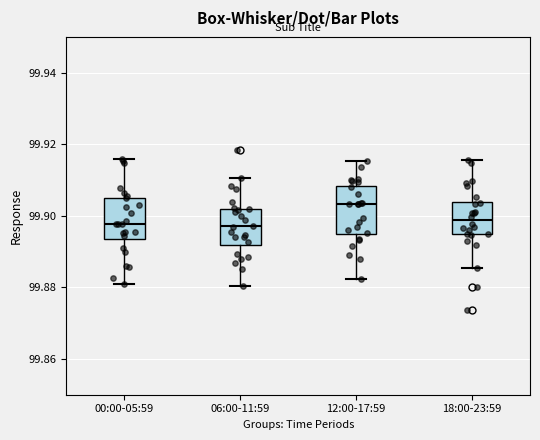

Where does the median line of the box for 12:00-17:59 sit on the y-axis? The values are not printed on the chart, so give them approximately, as read against the axis.

99.904